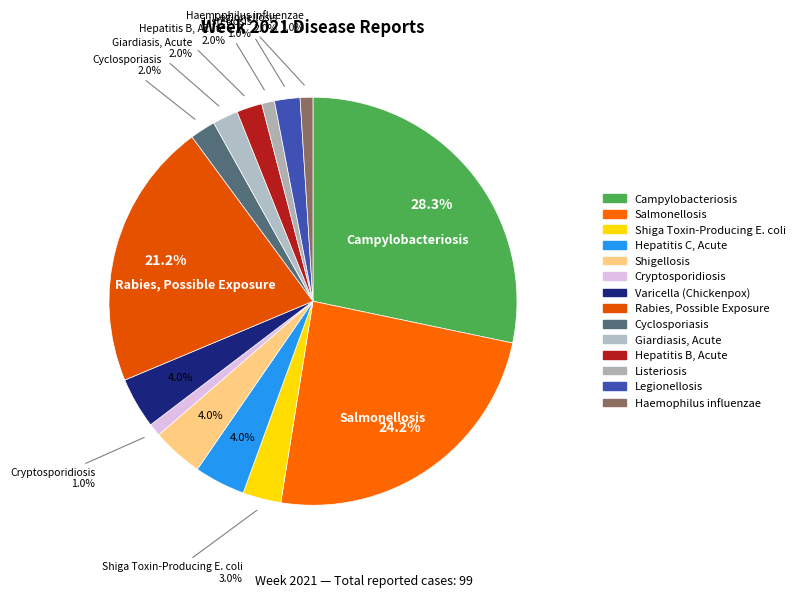

Count the number of slices in the pie.

14